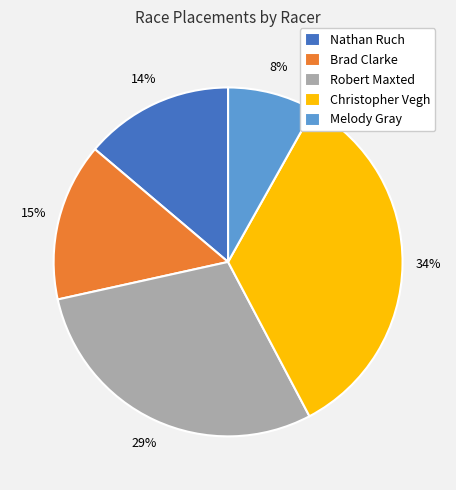

Does Christopher Vegh represent more than half of the total?

No